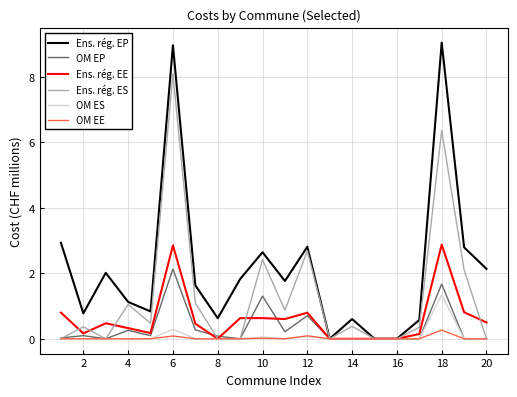

Which series has the largest range (max minus min)?

Ens. rég. EP